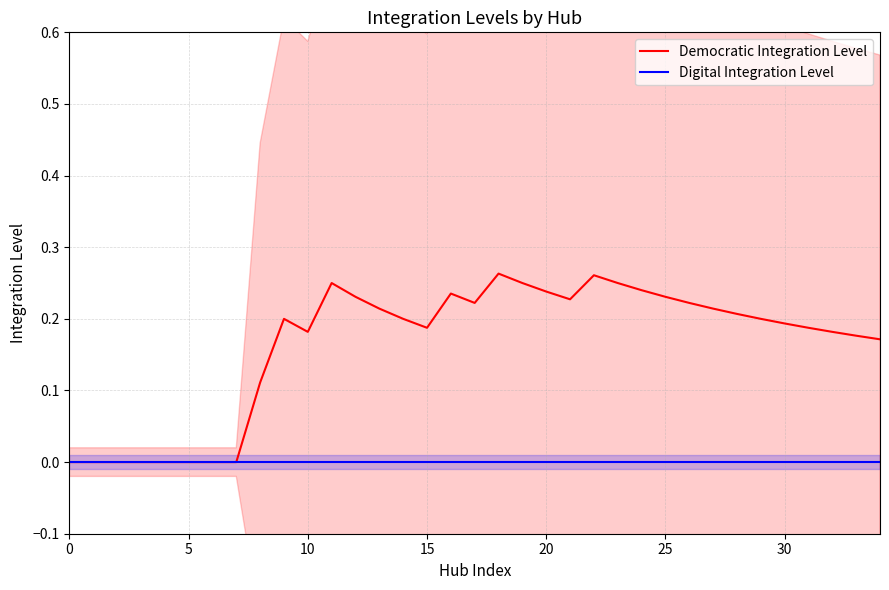

Is it true that Democratic Integration Level equals 0.2 at 16?

True